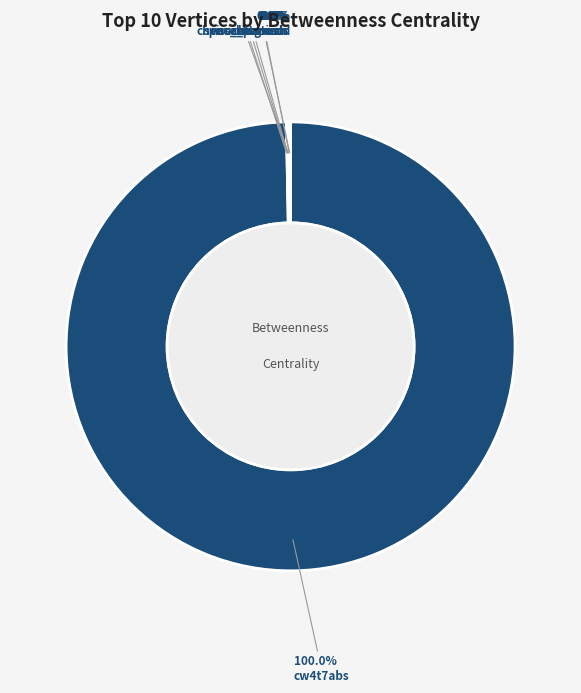

What is the smallest slice in the pie chart?

space_station